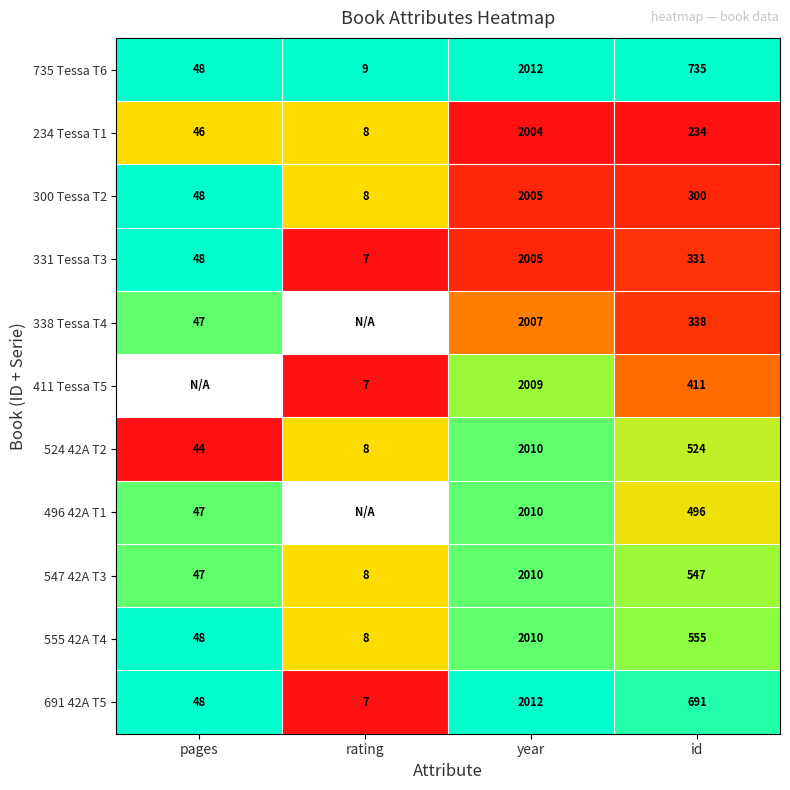

What is the spread (max minus min) of values at id?

501